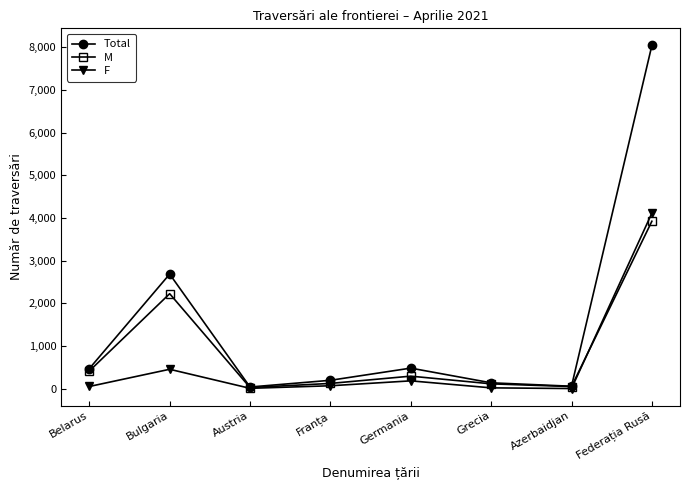

Which series has the largest range (max minus min)?

Total